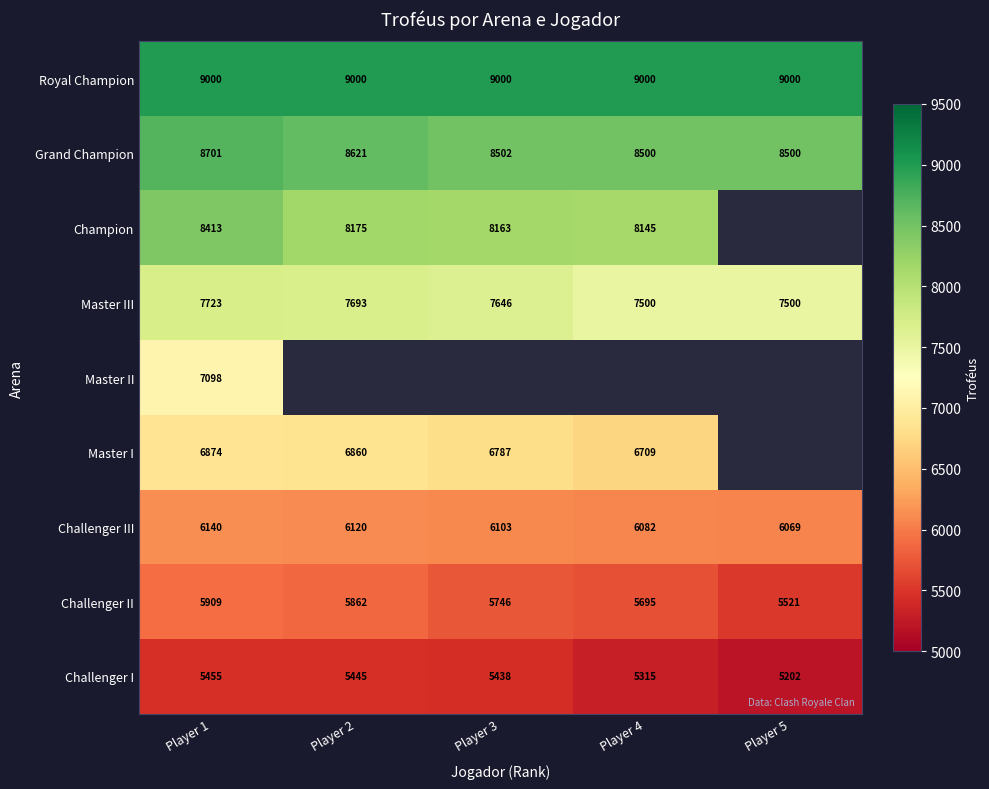

Which category has the lowest value in the Challenger II series?

Player 5